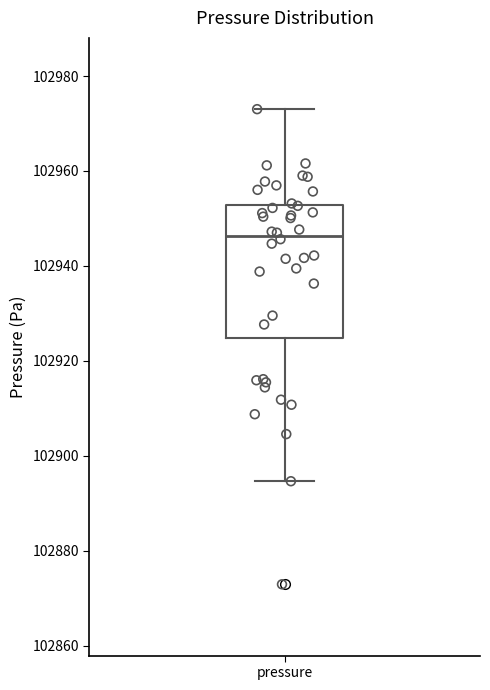

Transcribe this box plot: give where the median line is, the range the box spans, and where the two whiskers end, as read against the y-axis. The values are not printed on the chart, so give them approximately, as read against the axis.

median 102946, box 102924 to 102952, whiskers 102894 to 102974